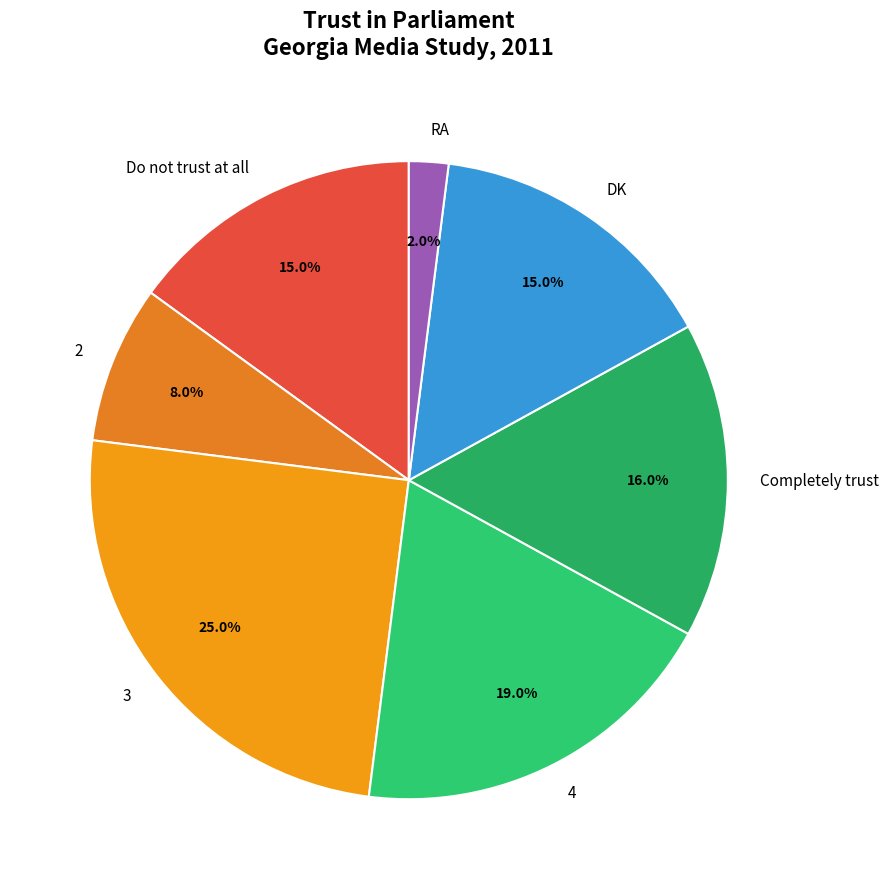

Combined, do Completely trust and 3 account for over 50%?

No